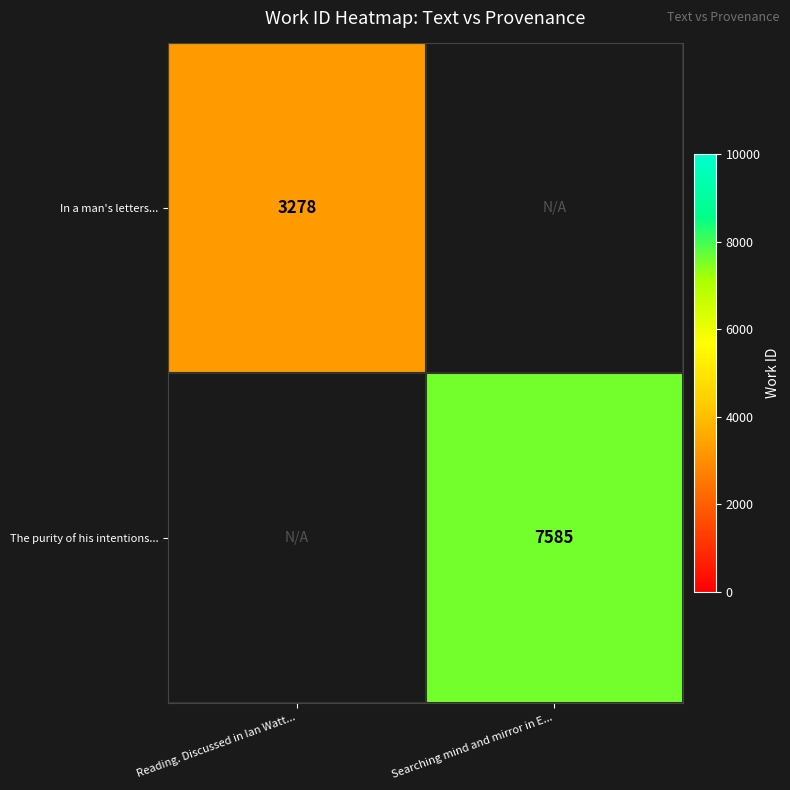

Is it true that The purity of his intentions... equals 7585 at Searching mind and mirror in E...?

True